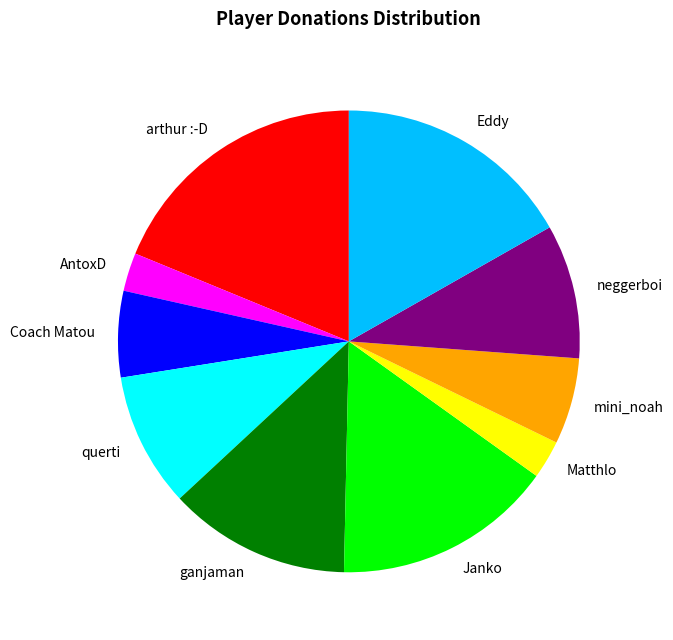

The querti slice represents 3% of the pie. True or false?

False